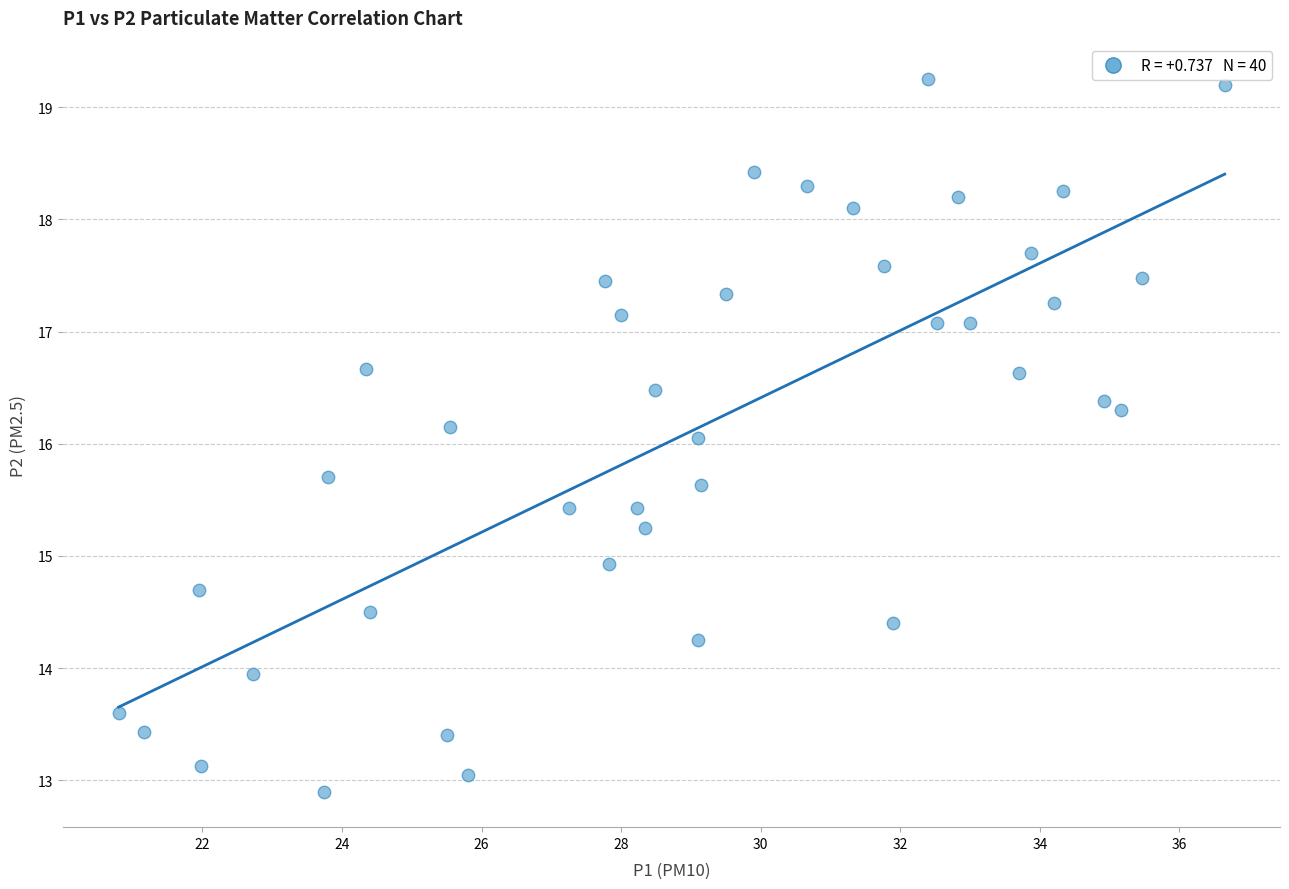

What is the range of X values (max minus min)?

15.8